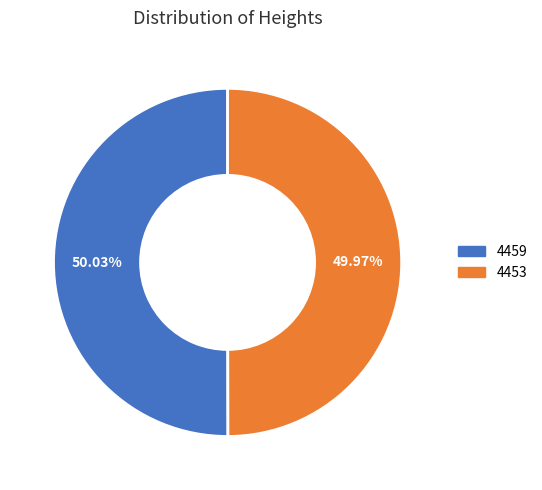

Is there a majority slice in this chart?

Yes